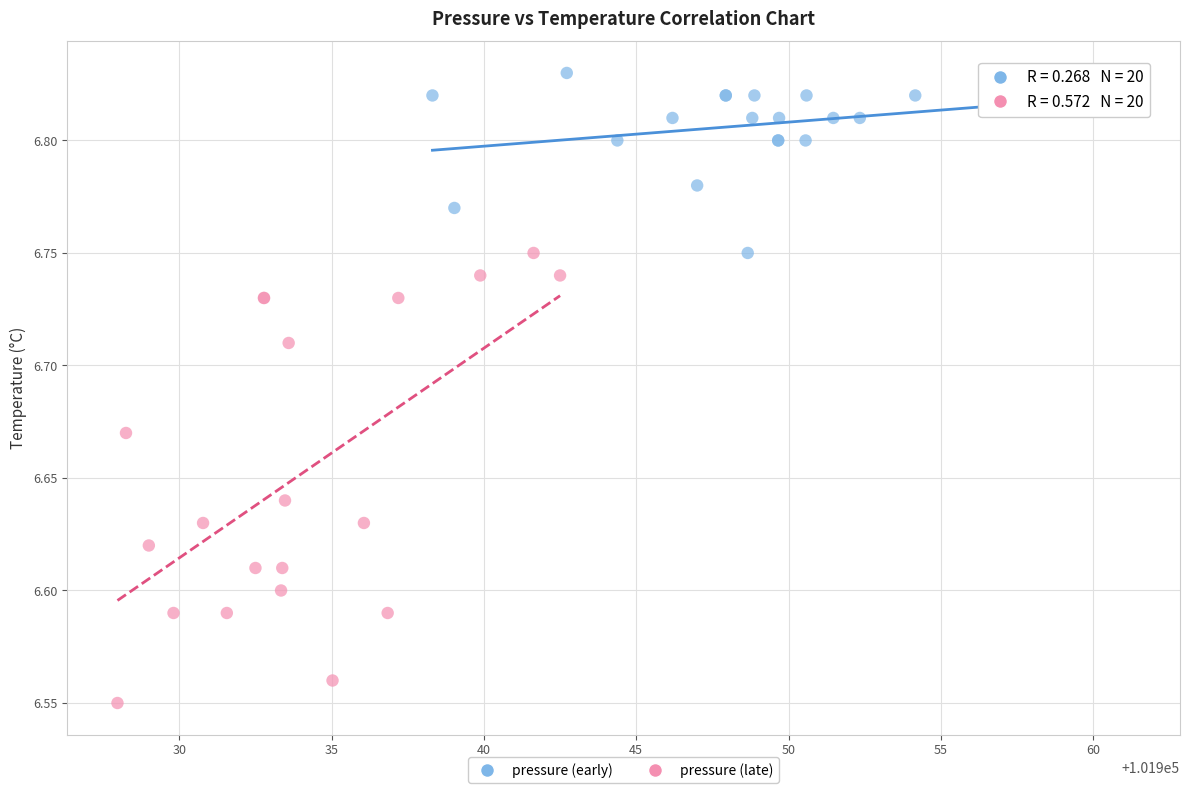

Which series reaches the minimum Y coordinate?

pressure (late)